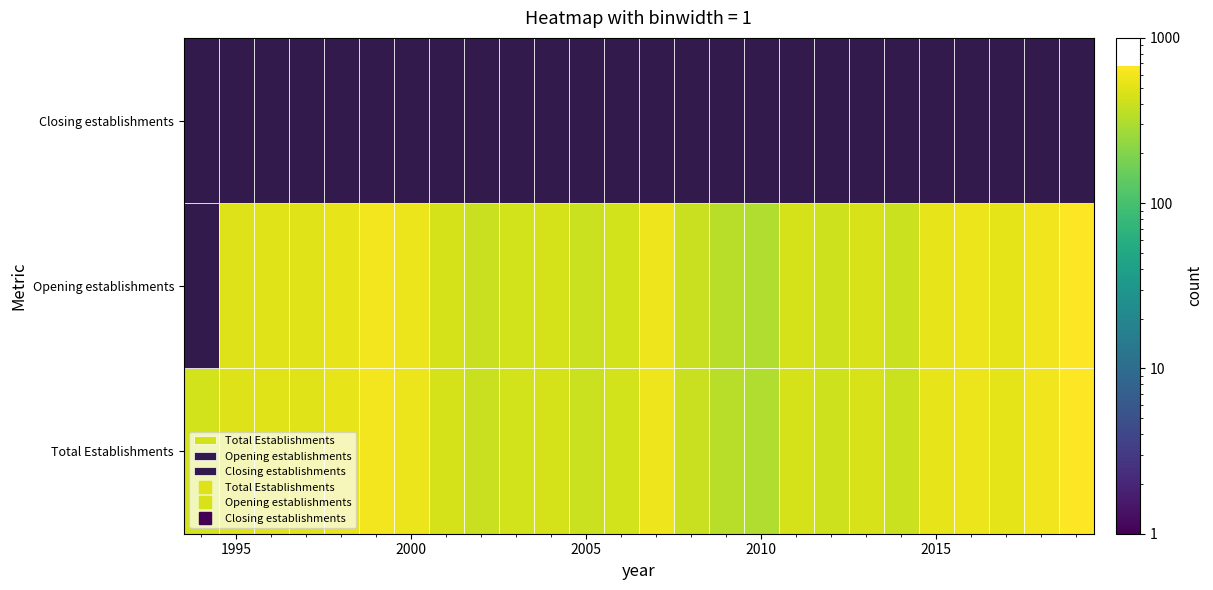

How many values in the 2015 series are below 536?

1